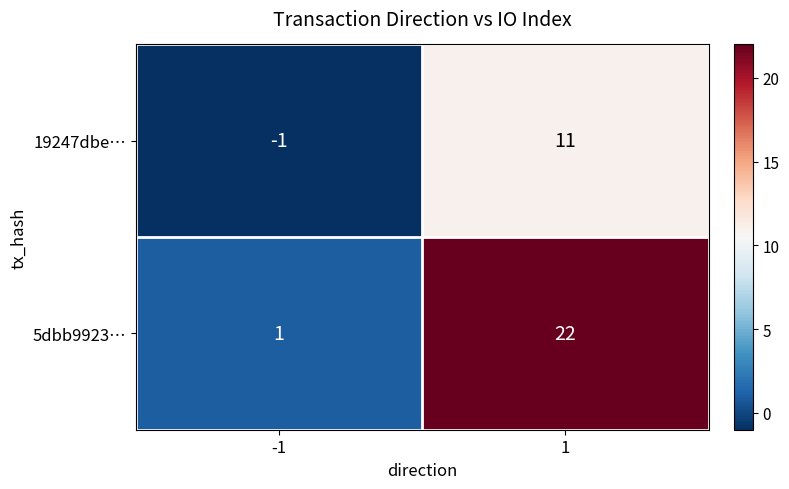

Reading left to right, extract all data points from this chart.

19247dbe…: -1=-1	1=11
5dbb9923…: -1=1	1=22